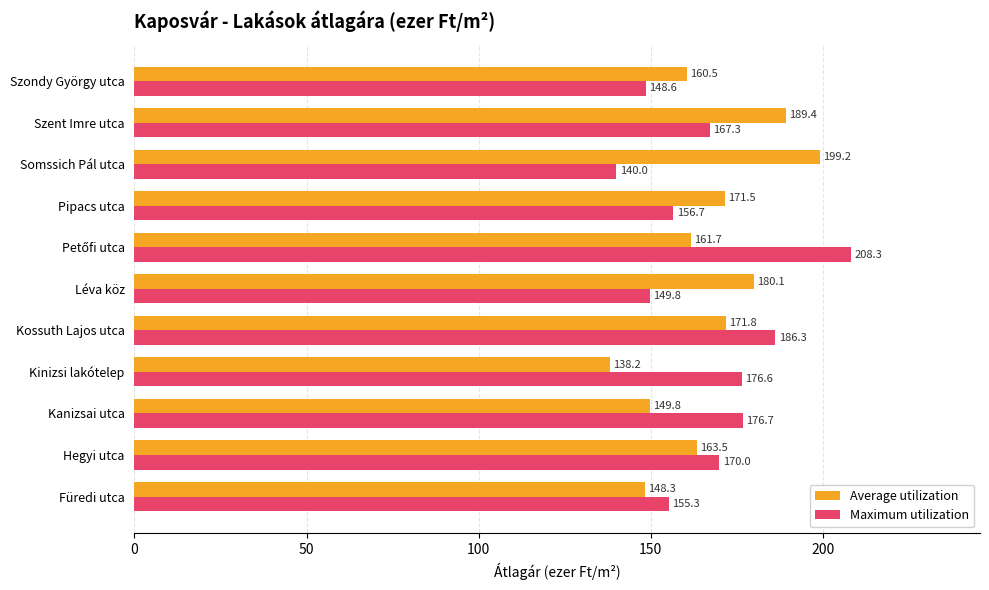

List the series in order of their overall mean, highest first.

Maximum utilization, Average utilization